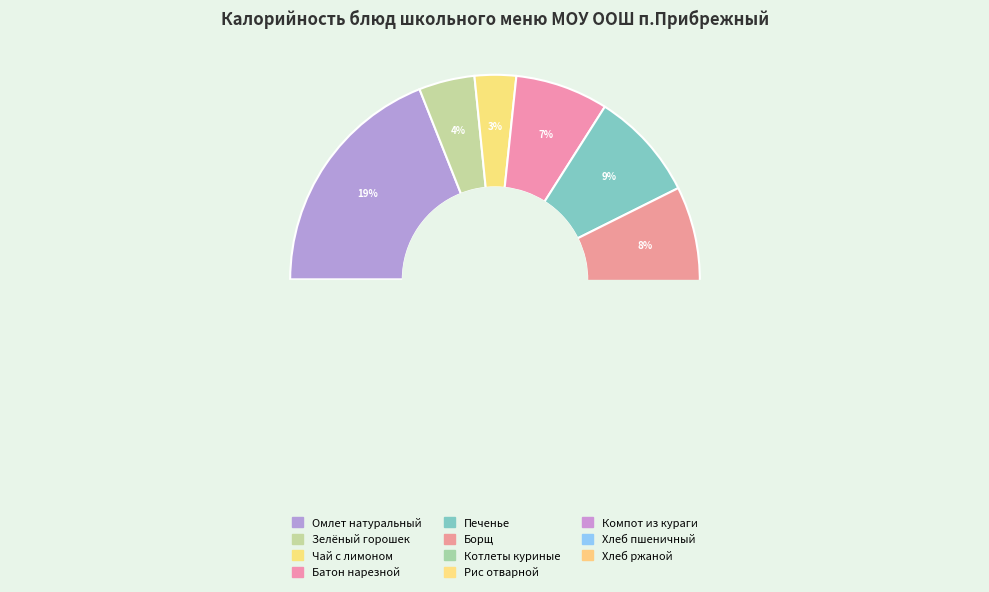

True or false: Зелёный горошек accounts for 4% of the total.

True